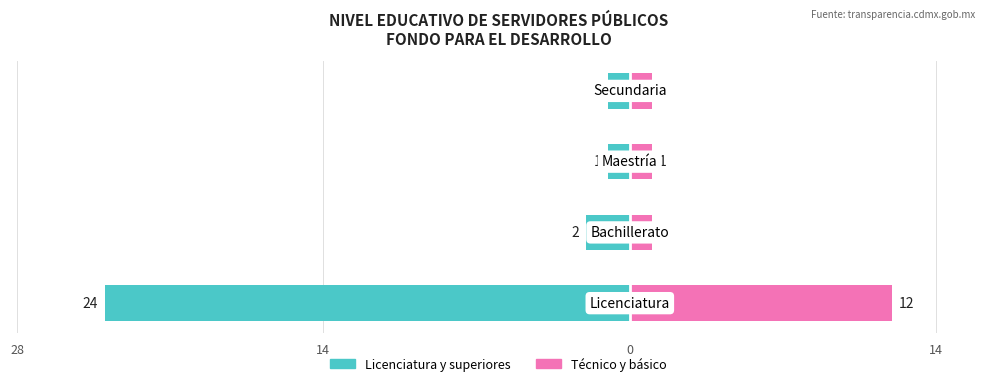

Is it true that Técnico y básico equals 2 at 14?

False